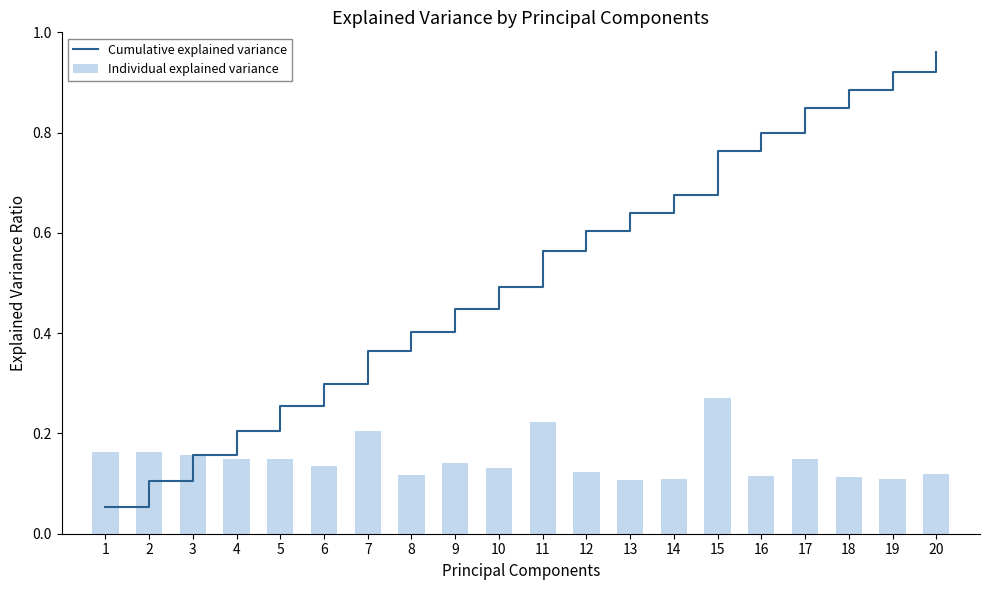

Rank the series by their maximum value, from lowest to highest.

Individual explained variance, Cumulative explained variance